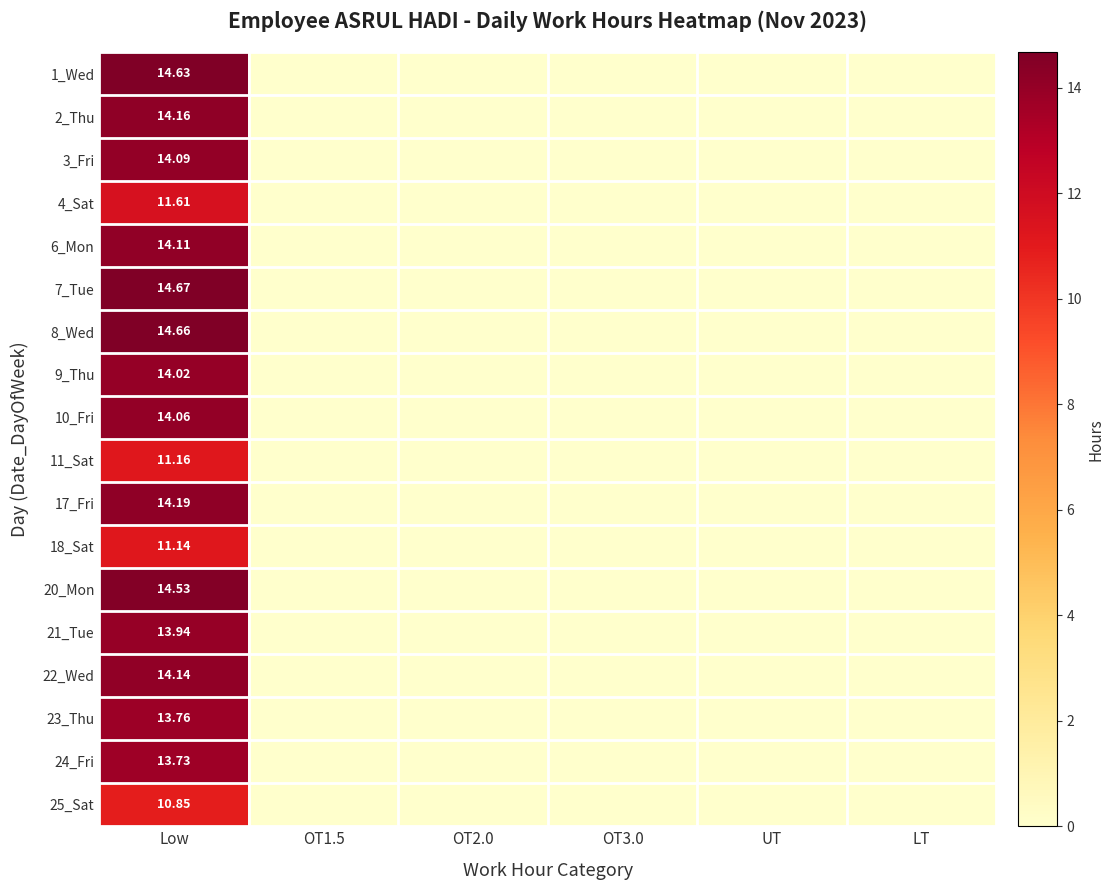

Is the value of 4_Sat at UT greater than the value of 22_Wed at OT3.0?

No